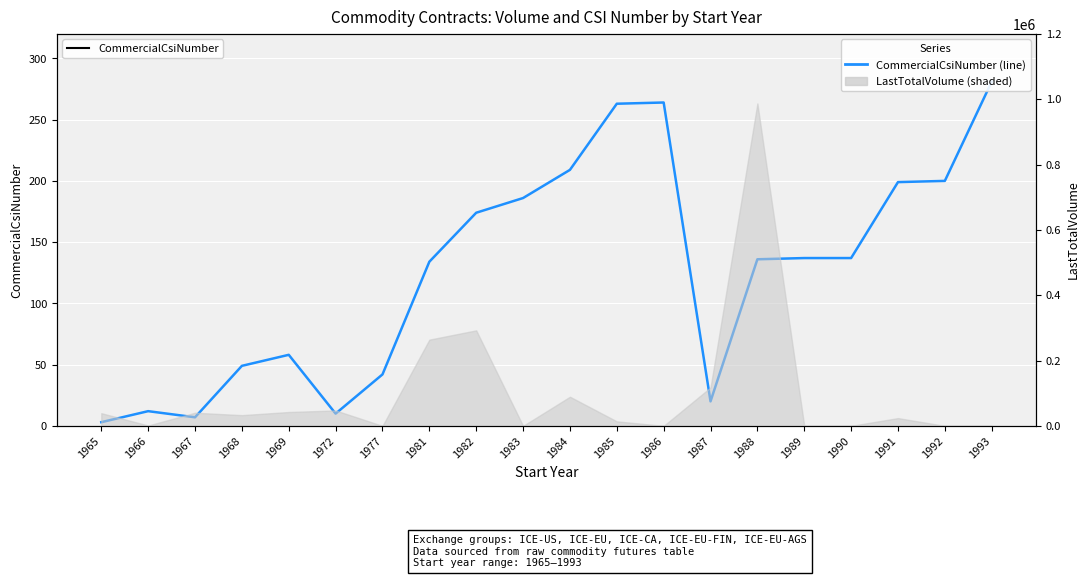

What is the maximum value shown in the chart?

281